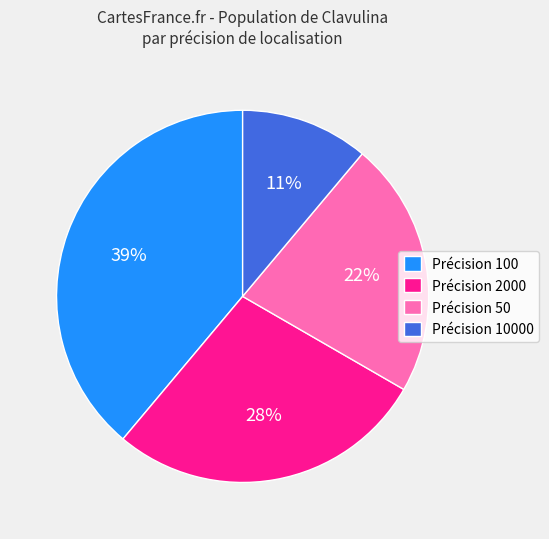

What is the ratio of the value at Précision 100 to the value at Précision 10000?

3.5